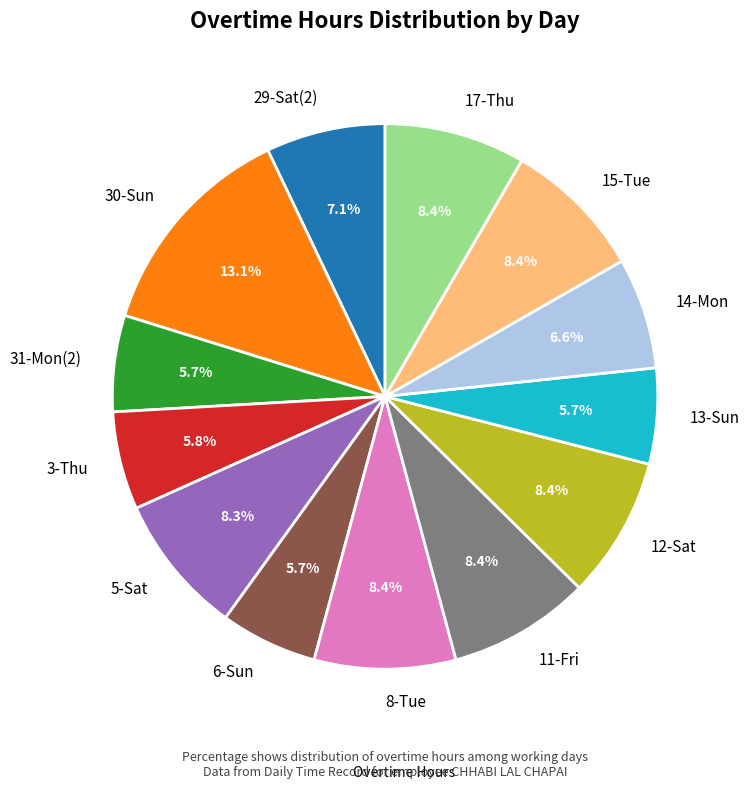

The 14-Mon slice represents 7% of the pie. True or false?

True